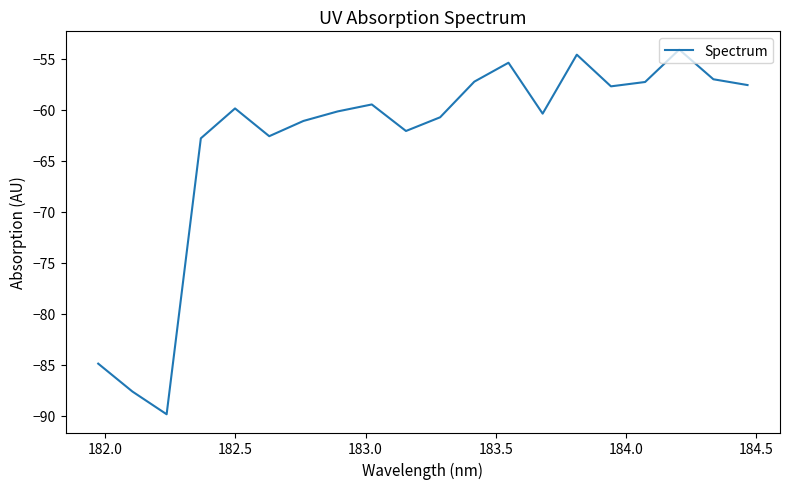

What is the minimum value shown in the chart?

-89.8